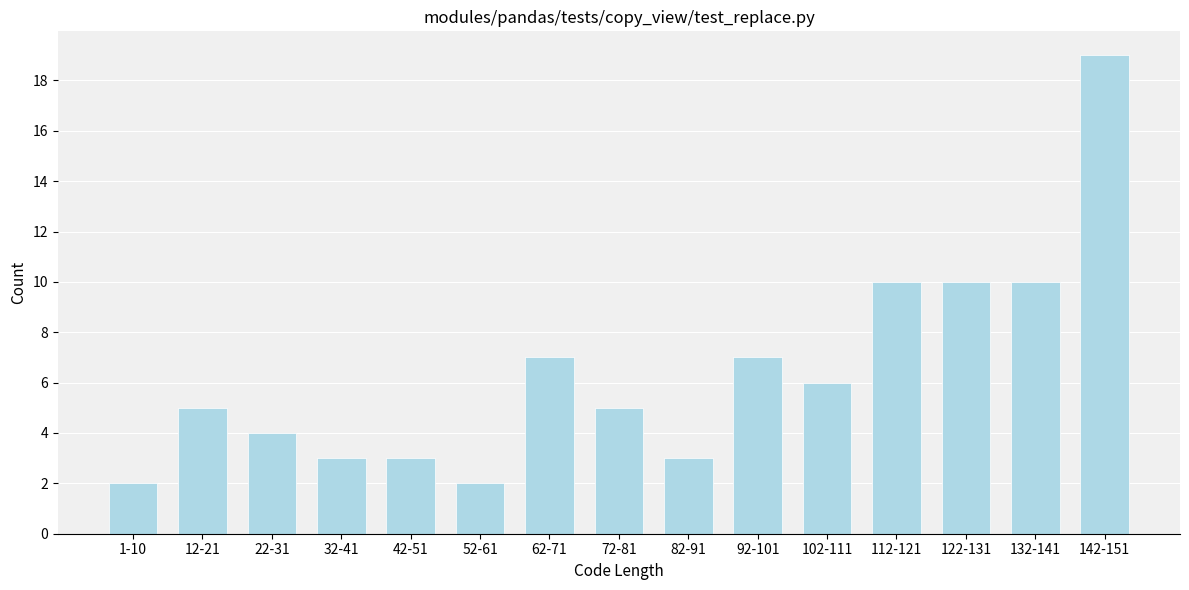

Reading right to left, extract all data points from this chart.

19	10	10	10	6	7	3	5	7	2	3	3	4	5	2